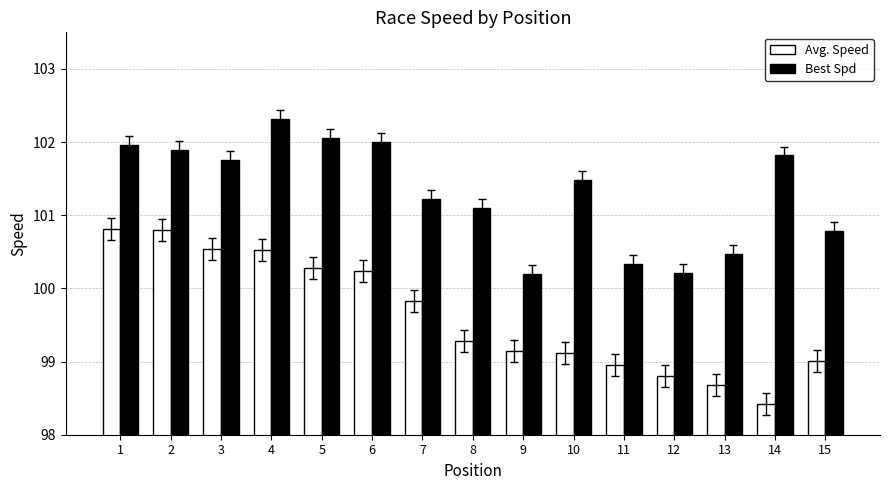

What value does the Best Spd series have at 3?

101.8